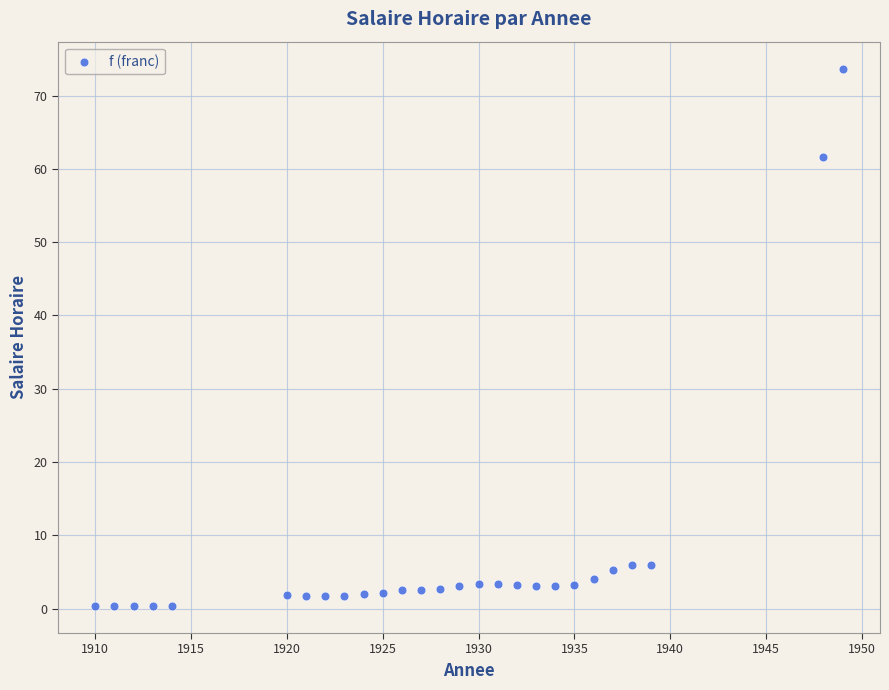

What Y value in the scatter plot is closest to 37?

61.6